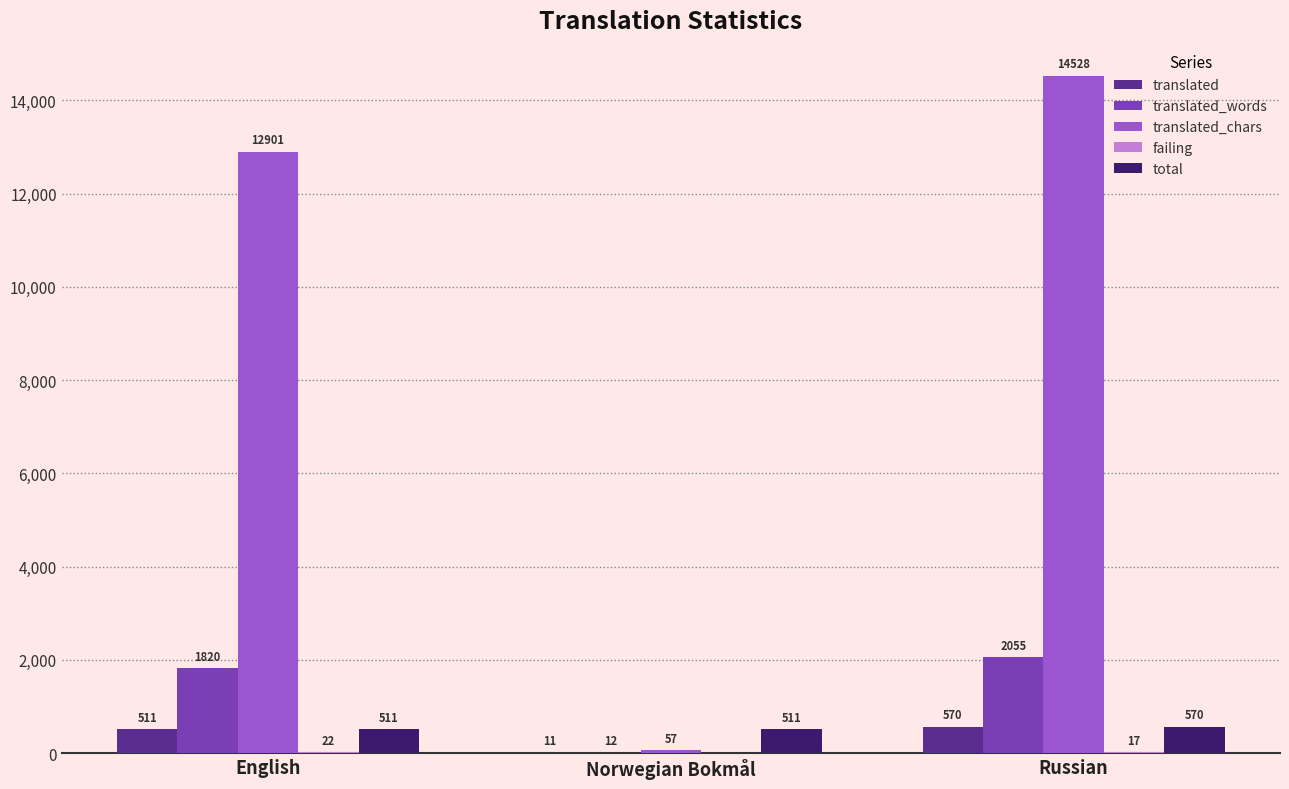

Which series has the largest total across all categories?

translated_chars